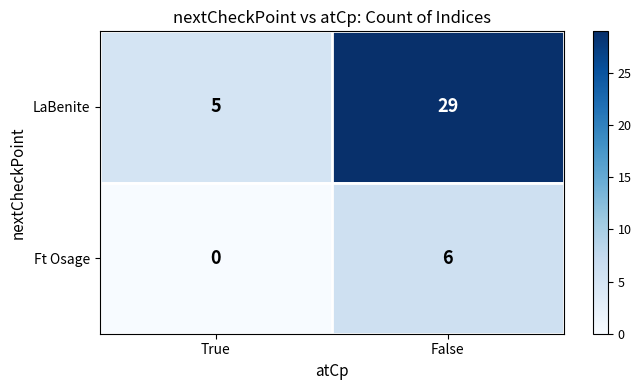

What is the difference between the highest and lowest values at True?

5